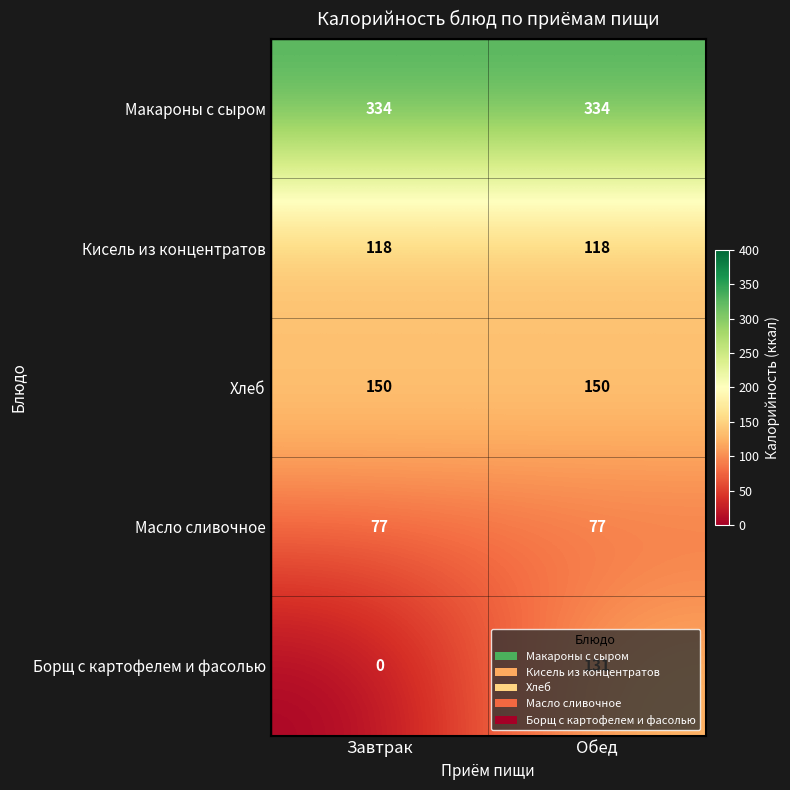

What is the greatest value displayed?

334